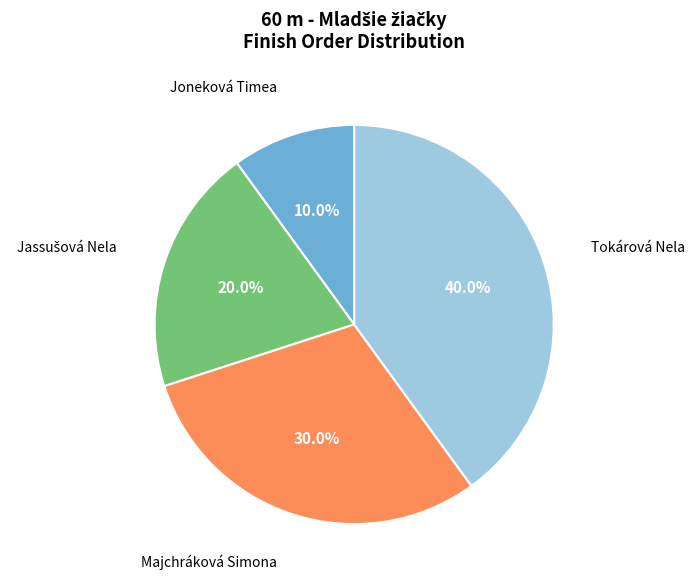

Does any single category account for the majority?

No